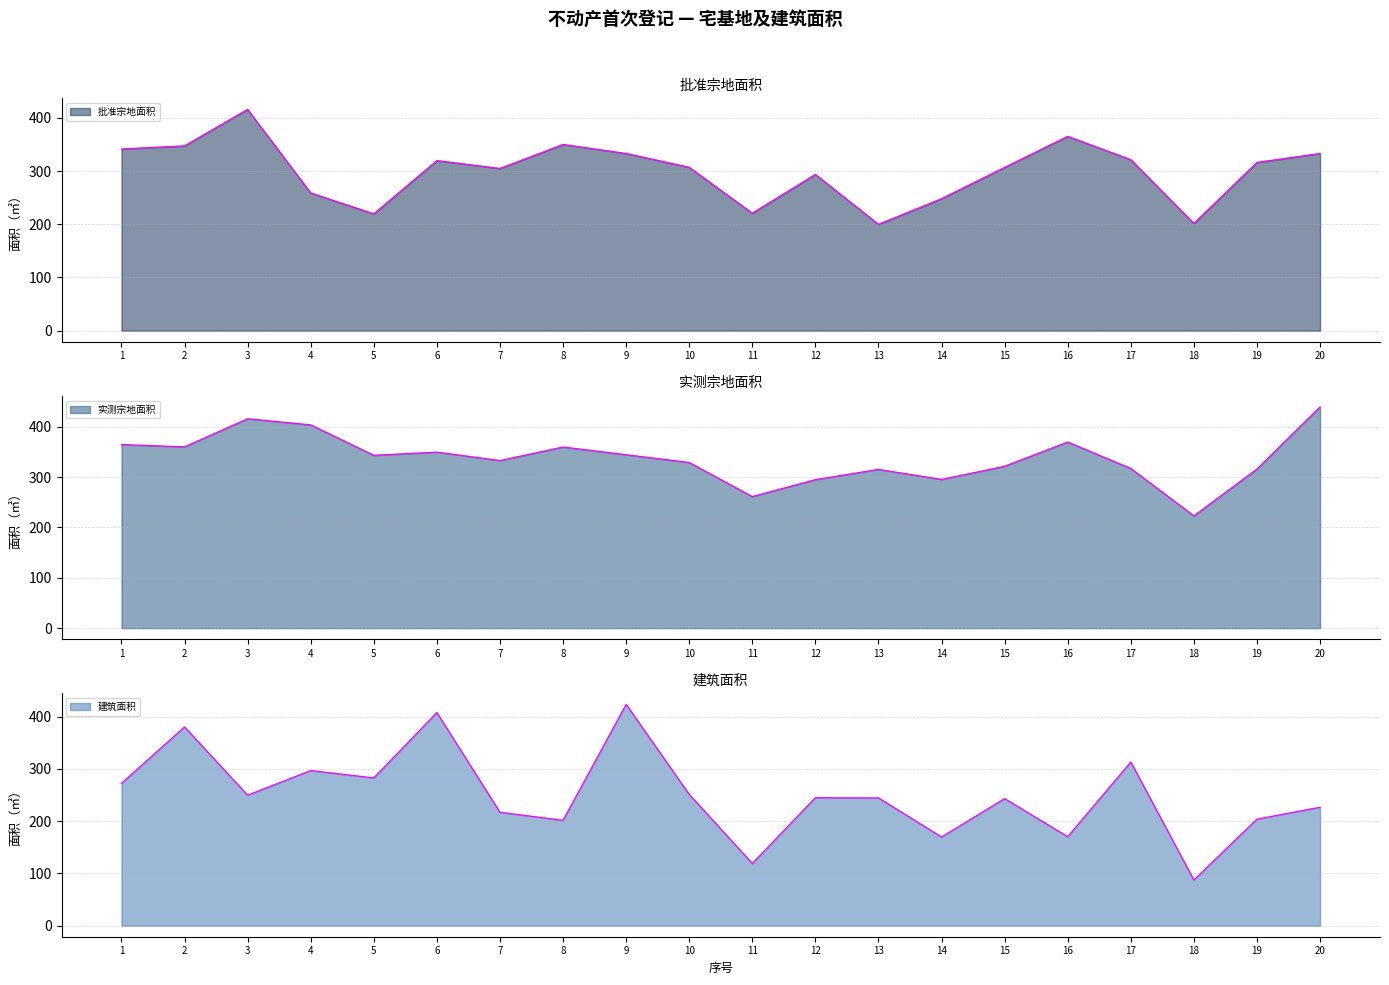

True or false: 实测宗地面积 has a value of 116.9 at 8.

False